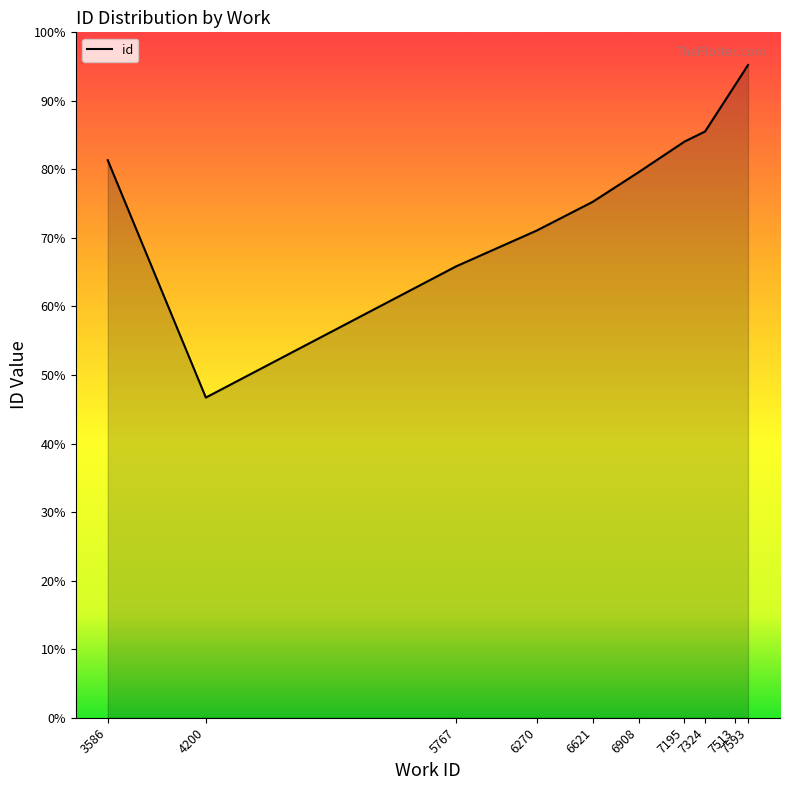

True or false: there are more than 0 points higher than both neighbors.

False